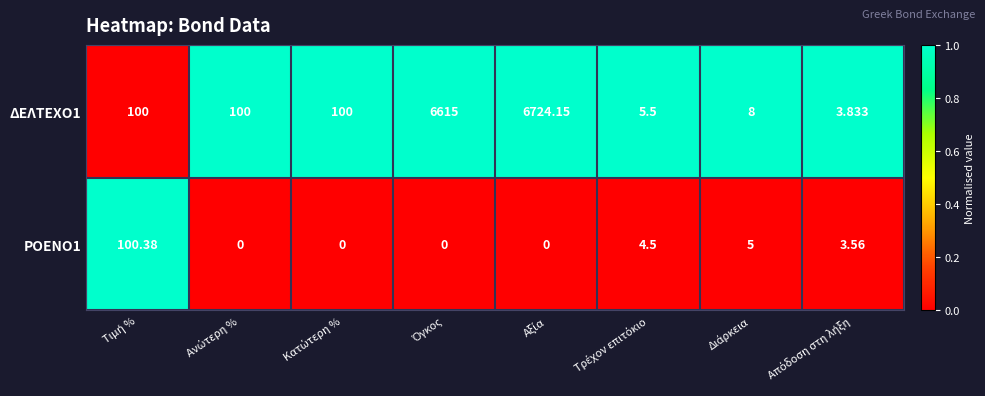

How many values in the ΡΟΕΝΟ1 series are below 3?

4